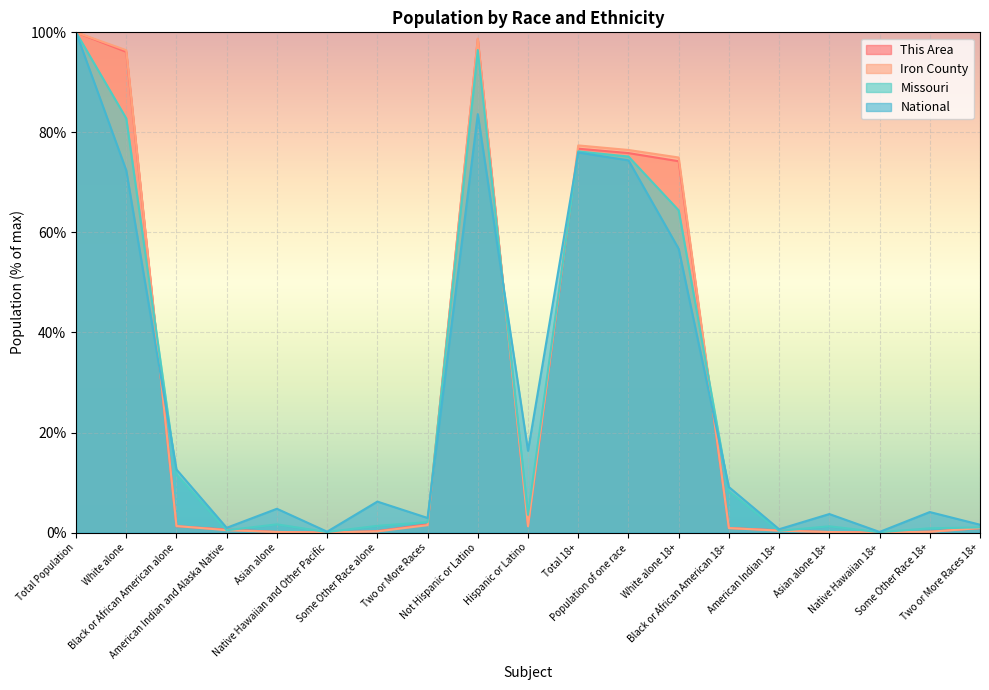

Reading left to right, extract all data points from this chart.

This Area: 100.0	96.1	1.3	0.6	0.1	0.0	0.3	1.6	98.7	1.3	76.7	75.9	74.2	0.9	0.4	0.1	0.0	0.2	0.9
Iron County: 100.0	96.4	1.3	0.5	0.1	0.0	0.2	1.5	98.7	1.3	77.4	76.5	75.0	0.9	0.4	0.1	0.0	0.1	0.9
Missouri: 100.0	82.8	11.6	0.5	1.6	0.1	1.3	2.1	96.5	3.5	76.2	75.2	64.4	8.2	0.3	1.3	0.1	0.8	1.0
National: 100.0	72.4	12.6	0.9	4.8	0.2	6.2	2.9	83.7	16.3	76.0	74.4	56.7	9.1	0.7	3.7	0.1	4.1	1.6